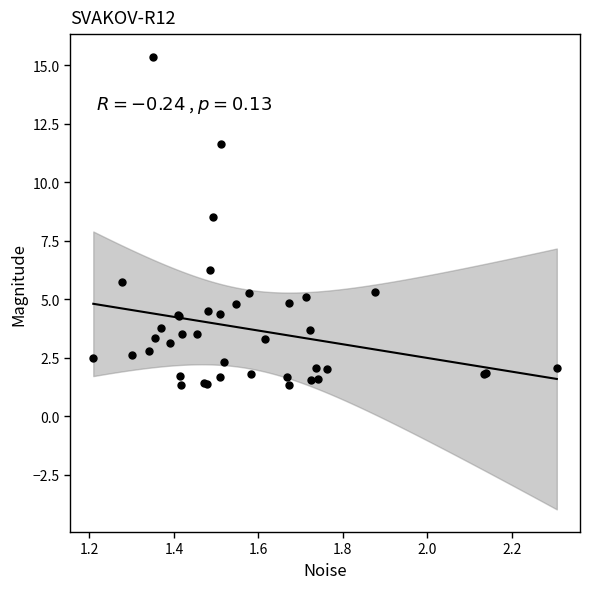

What Y value in the scatter plot is closest to 8?

8.5